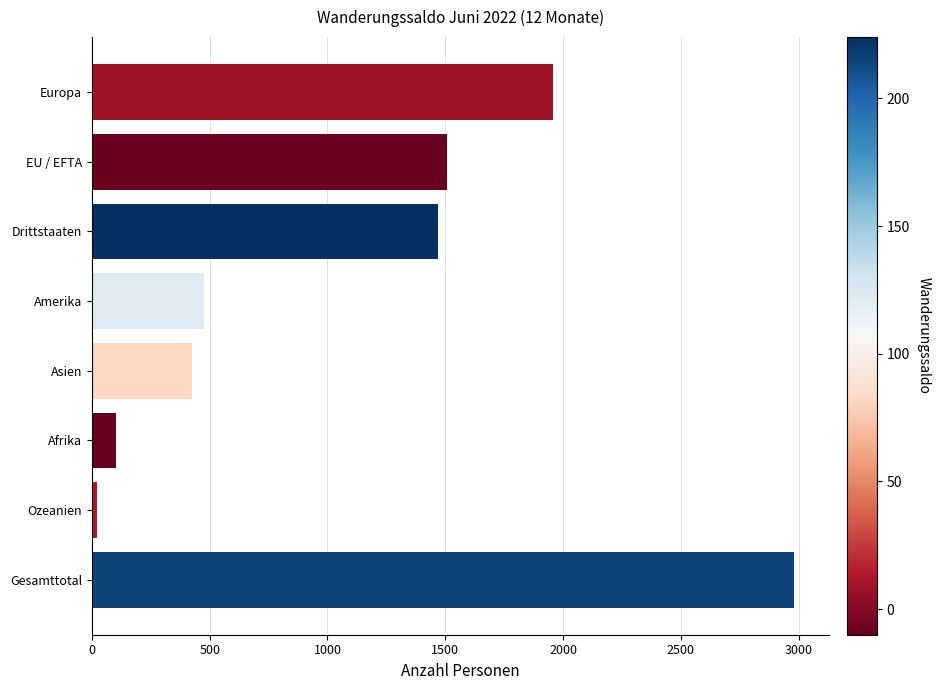

Reading bottom to top, what are all the values shown in this chart?

Gesamttotal=2980	Ozeanien=21	Afrika=101	Asien=425	Amerika=476	Drittstaaten=1471	EU / EFTA=1509	Europa=1956